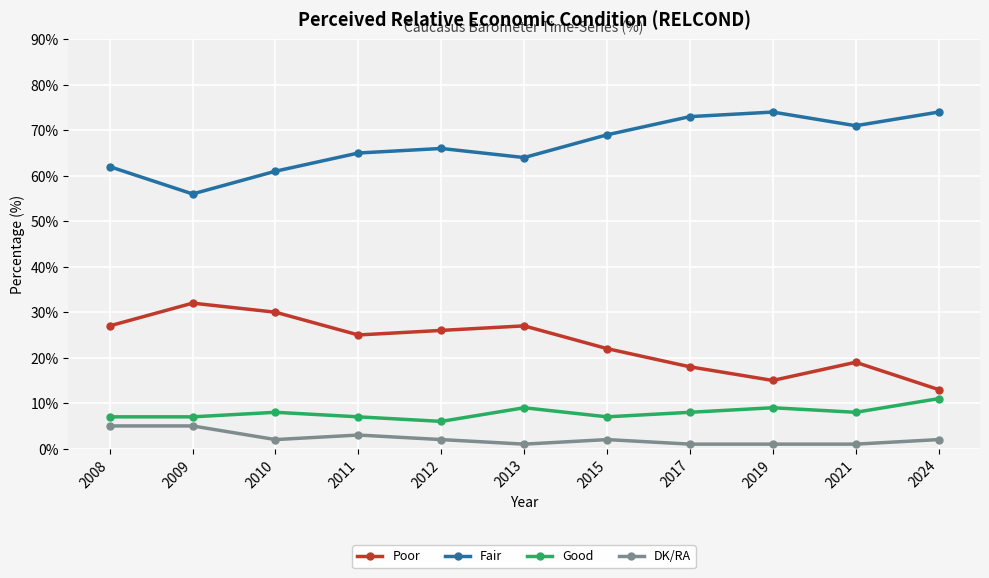

Is it true that Good equals 11 at 2017?

False